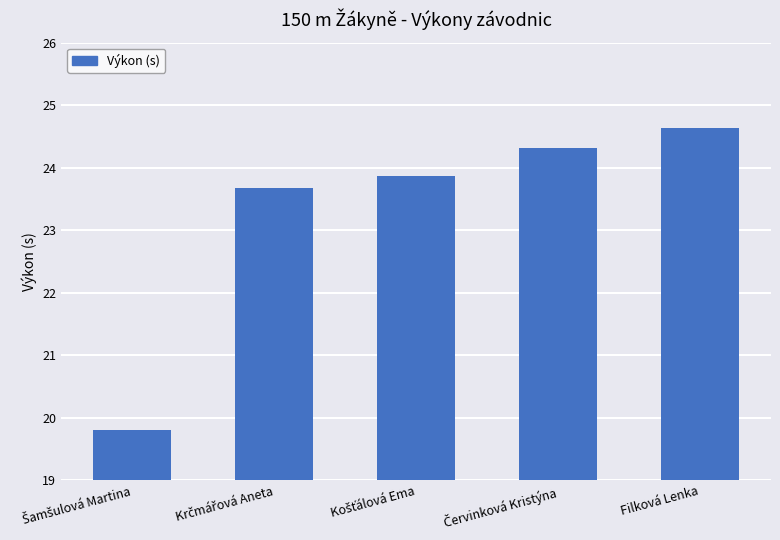

What is the difference between the maximum and minimum values?

4.8